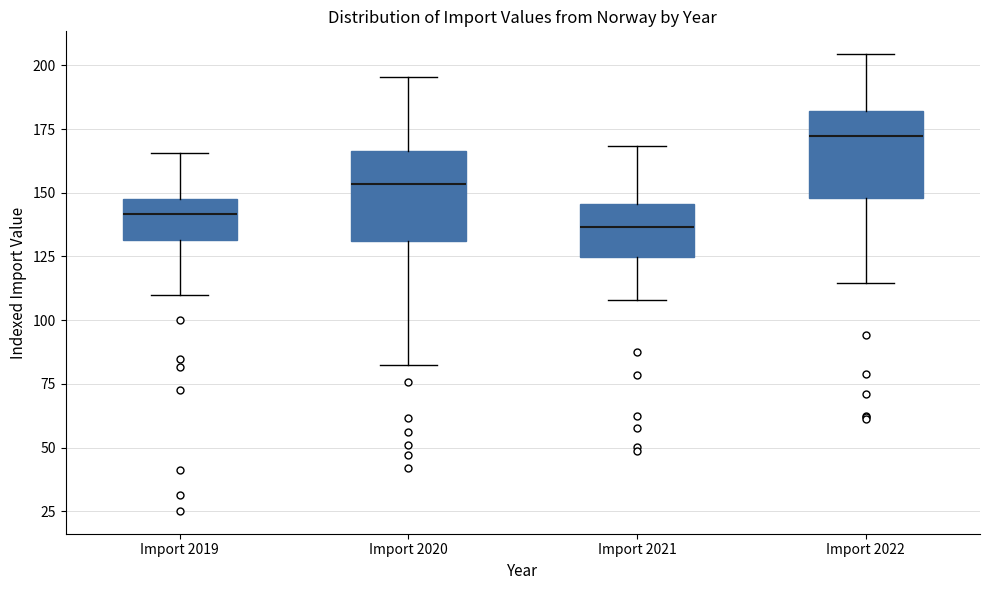

Reading left to right, transcribe this box plot: for each box, give where its median line is, the range the box spans, and where its two whiskers end, as read against the y-axis. The values are not printed on the chart, so give them approximately, as read against the axis.

Import 2019: median 140, box 130 to 150, whiskers 110 to 165
Import 2020: median 155, box 130 to 165, whiskers 80 to 195
Import 2021: median 135, box 125 to 145, whiskers 110 to 170
Import 2022: median 170, box 150 to 180, whiskers 115 to 205